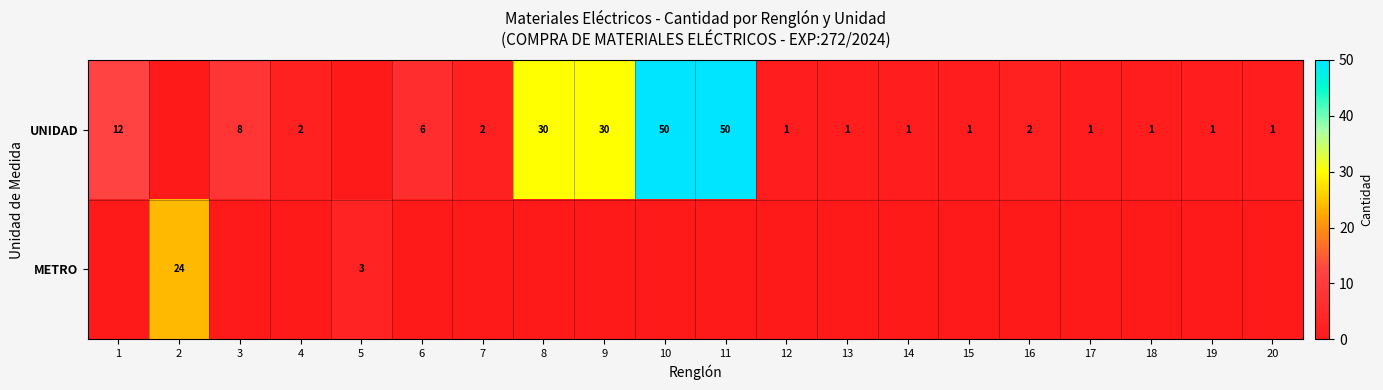

What is the sum of the UNIDAD values at 8 and 1?

42